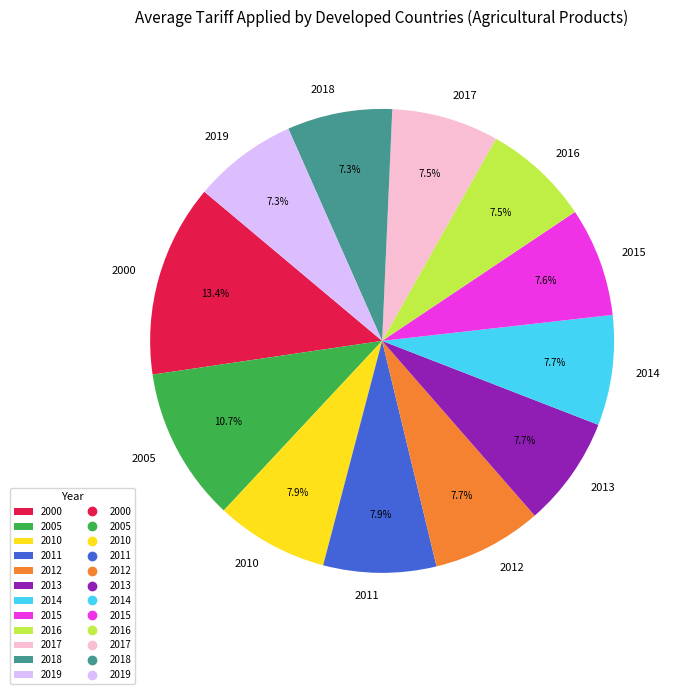

Do 2014 and 2011 together represent more than half of the pie?

No